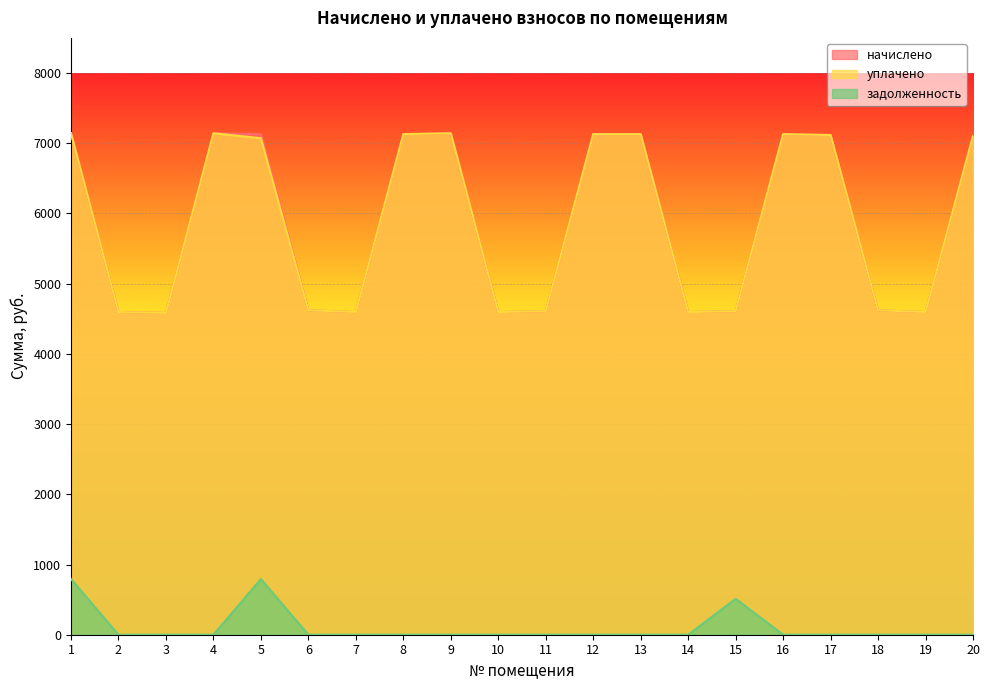

How many interior local peaks does the уплачено series have?

3